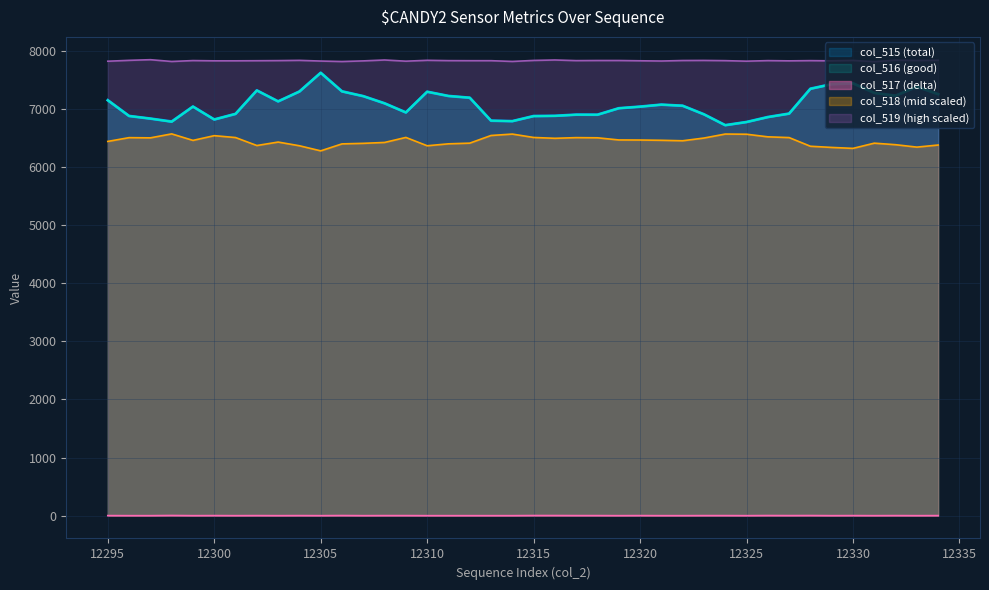

True or false: col_515 and col_519 intersect in this chart.

False